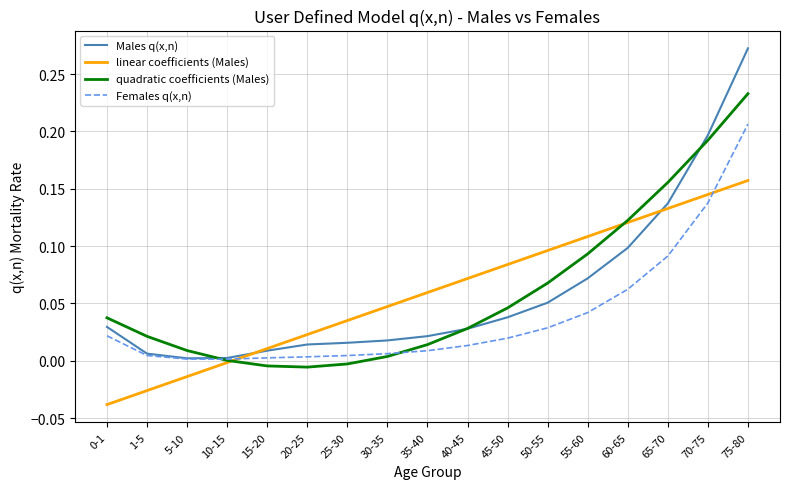

At which category is the sum across all series the highest?

75-80